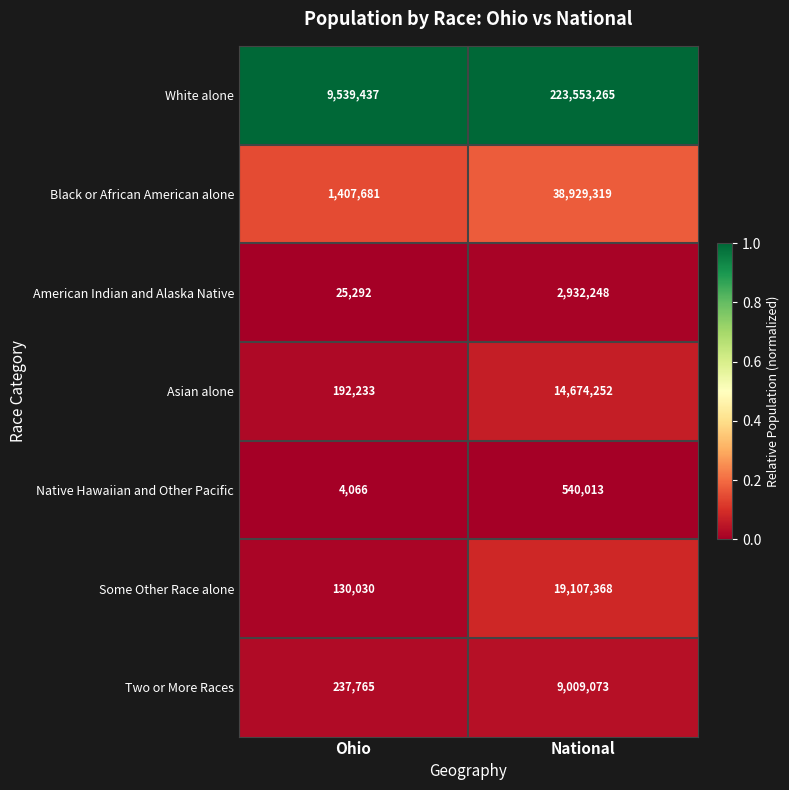

Which series has the largest total across all categories?

White alone